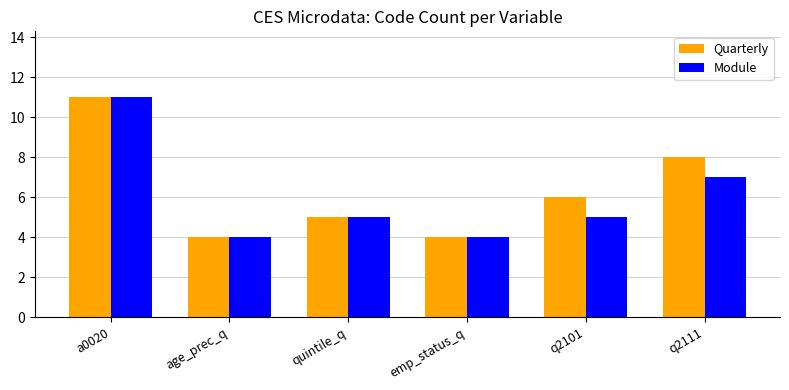

What is the label of the 4th bar from the left?

emp_status_q